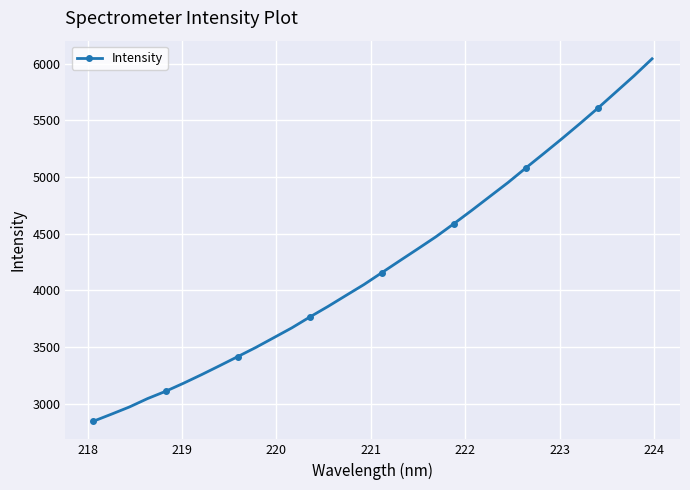

Does the chart have visible grid lines?

Yes